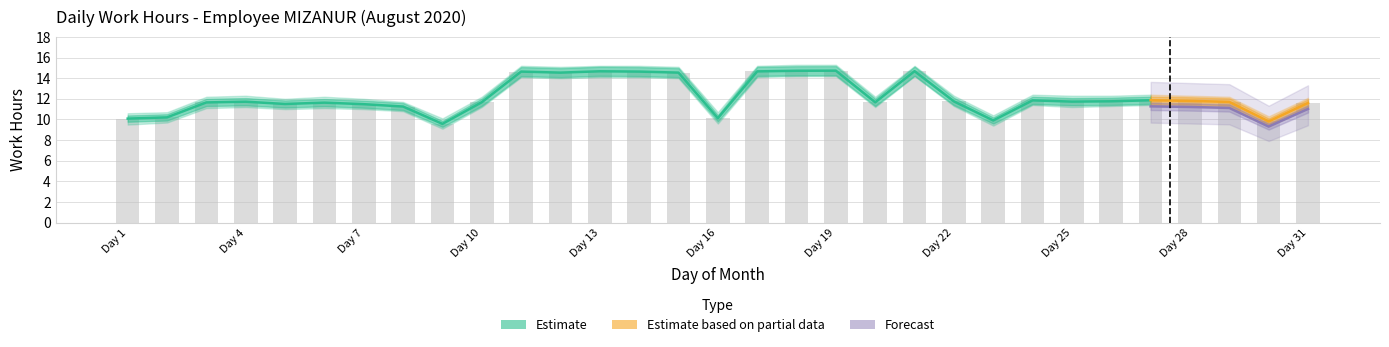

What is the sum of all values?

378.1